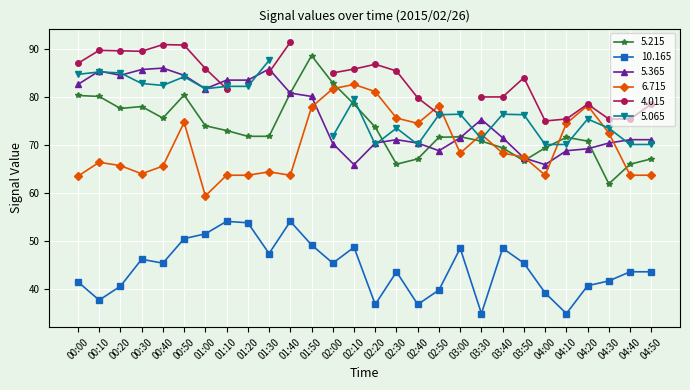

Which series changed the most between 00:50 and 01:30?

  6.715